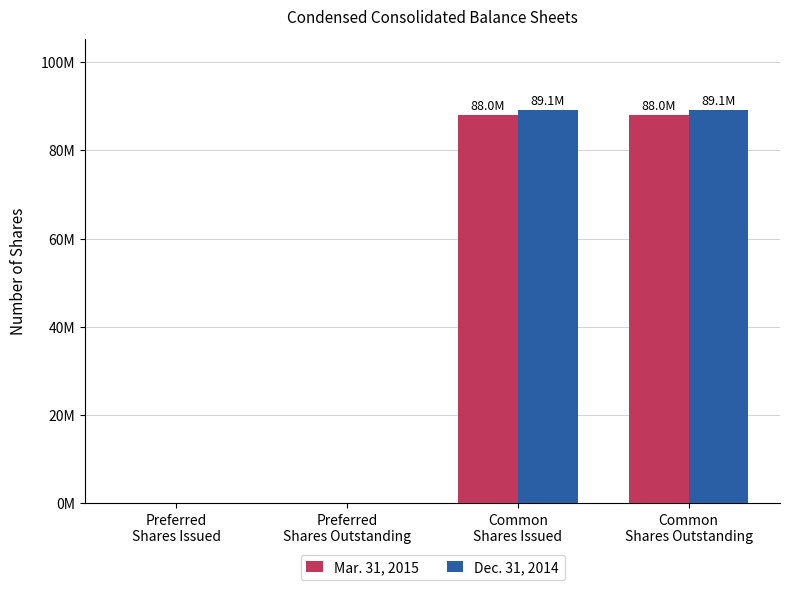

Which has a higher value, Preferred
Shares Issued or Common
Shares Issued?

Common
Shares Issued